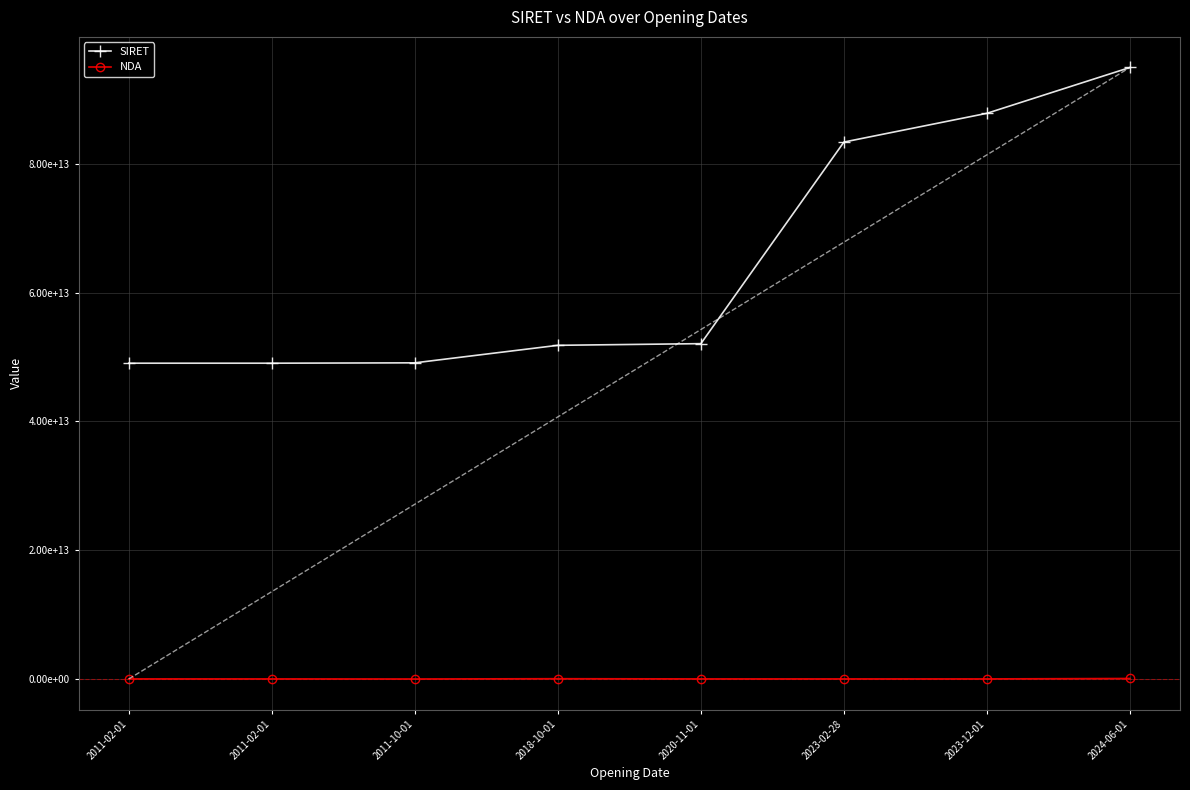

How many data points does each series have?

8